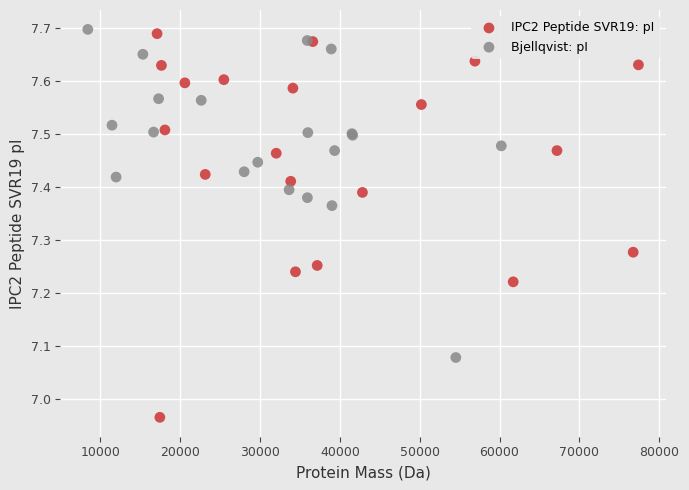

What are all the series names shown in the legend?

IPC2 Peptide SVR19: pI, Bjellqvist: pI